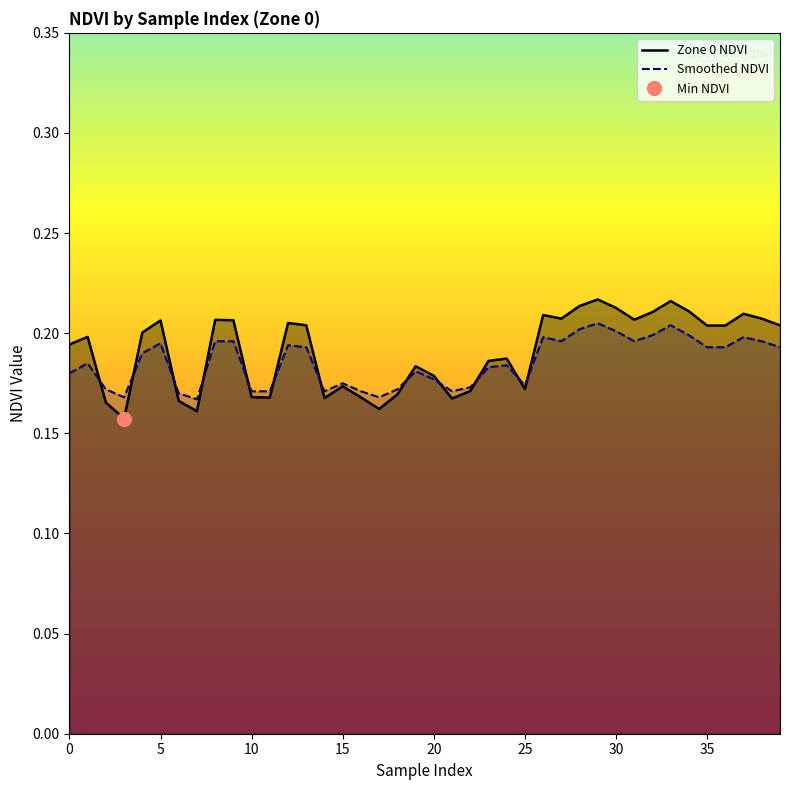

Count the number of categories in the chart.

40